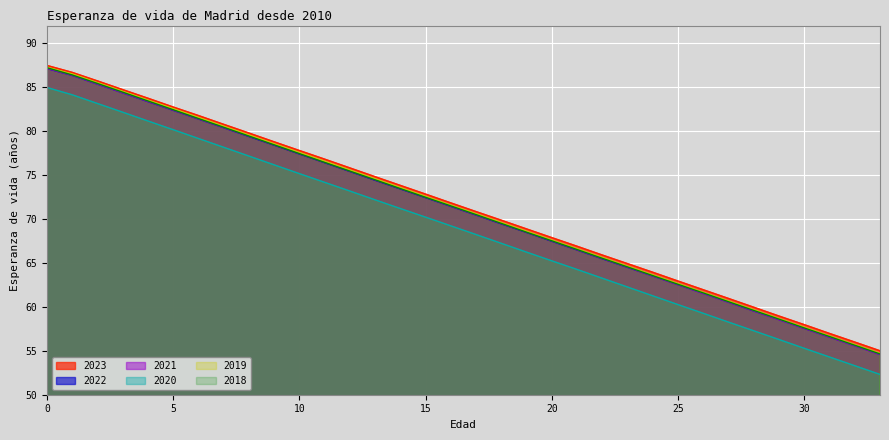

At how many categories does at least one series exceed 60?

28